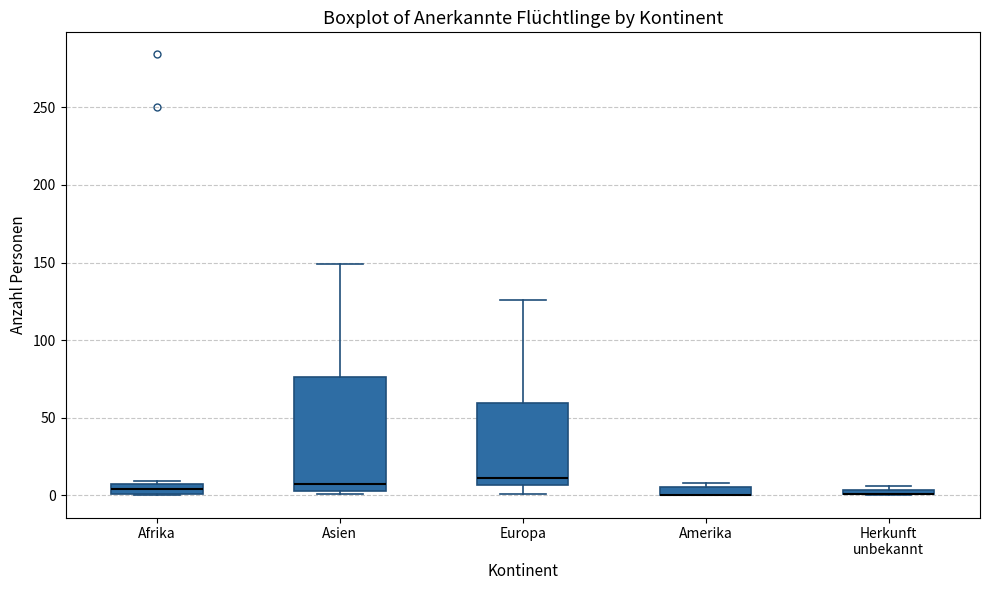

Where is the lower edge of the box for Herkunft unbekannt on the y-axis? The values are not printed on the chart, so give them approximately, as read against the axis.

0